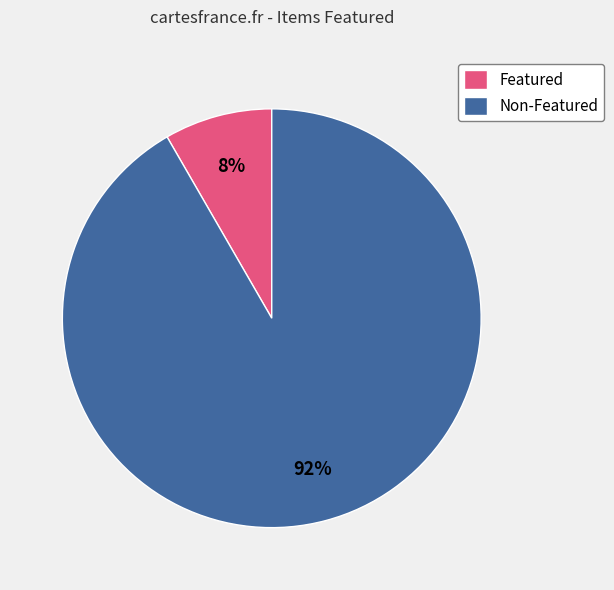

Which slice is the smallest?

Featured